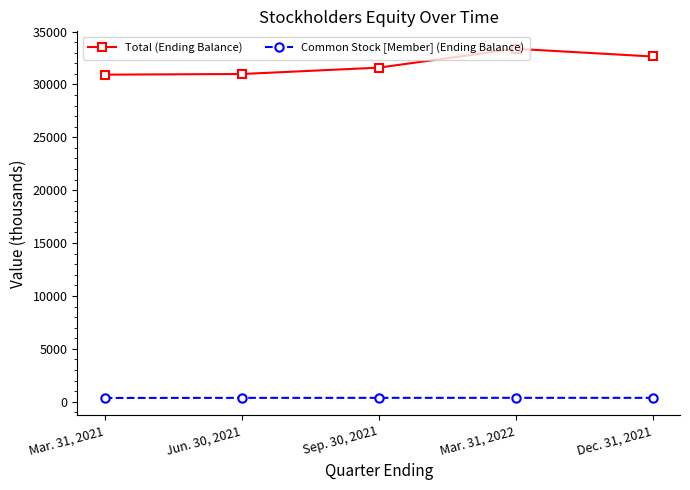

At which category is the sum across all series the highest?

Mar. 31, 2022